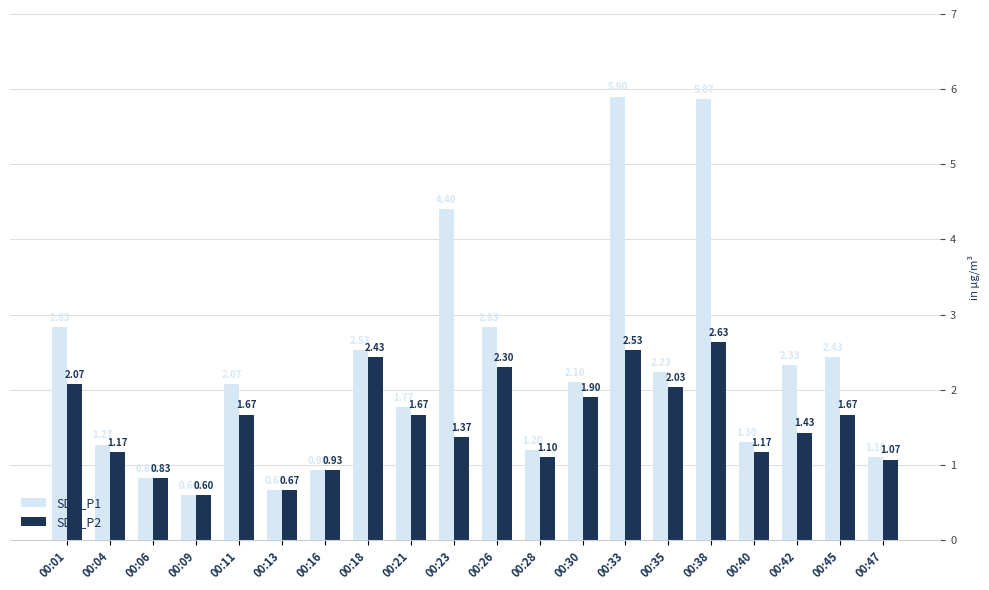

What is the sum of the SDS_P1 values at 00:18 and 00:30?

4.6